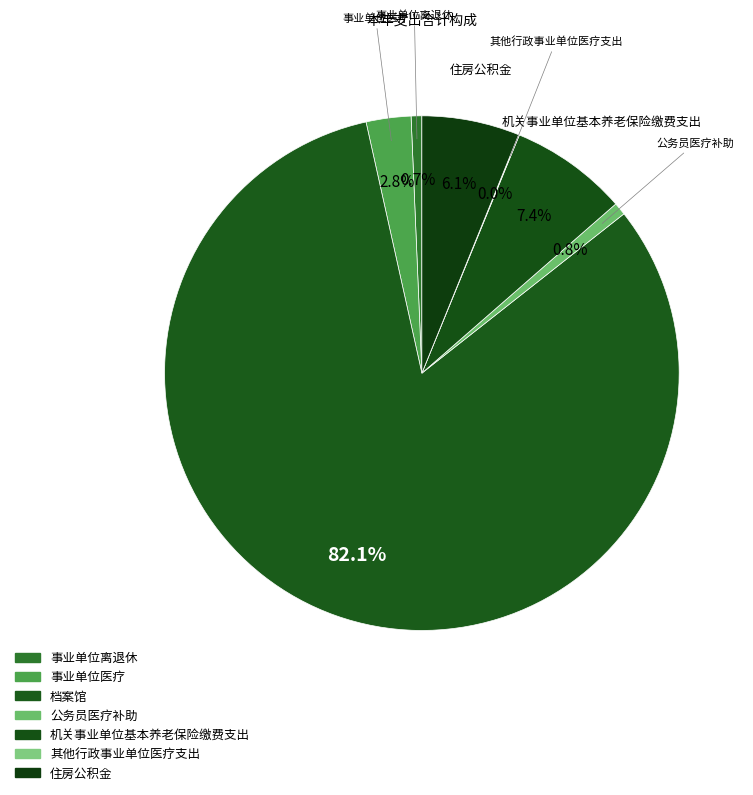

Approximately how many times larger is the value at 档案馆 compared to 机关事业单位基本养老保险缴费支出?

11.1